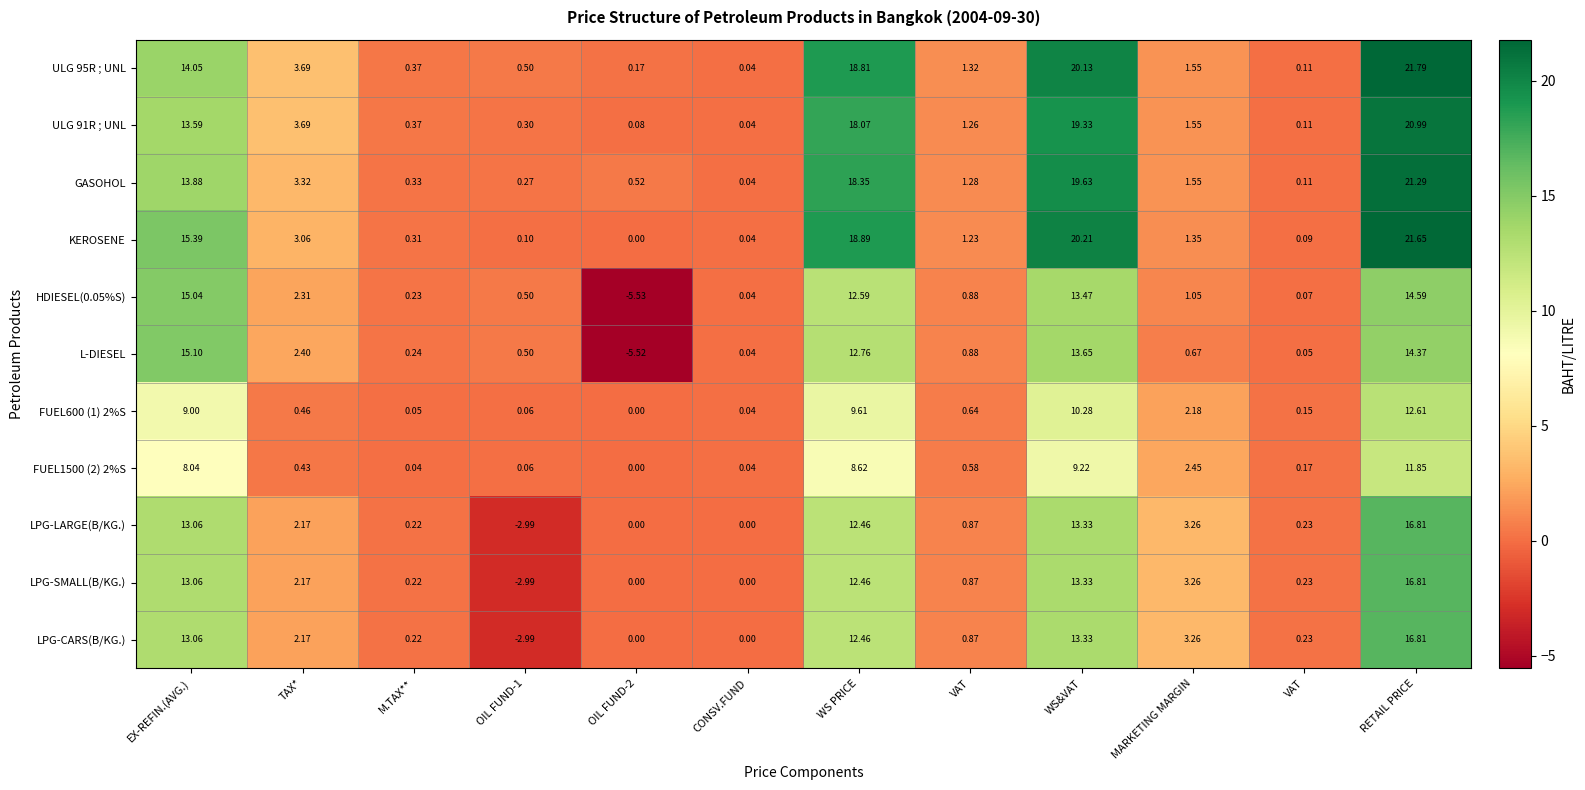

How many positive values does the L-DIESEL series have?

11